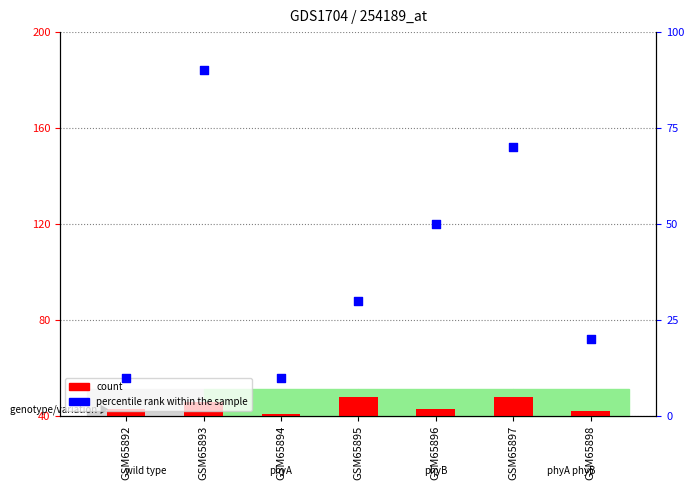

Which series has the largest Y range (max minus min)?

percentile rank within the sample